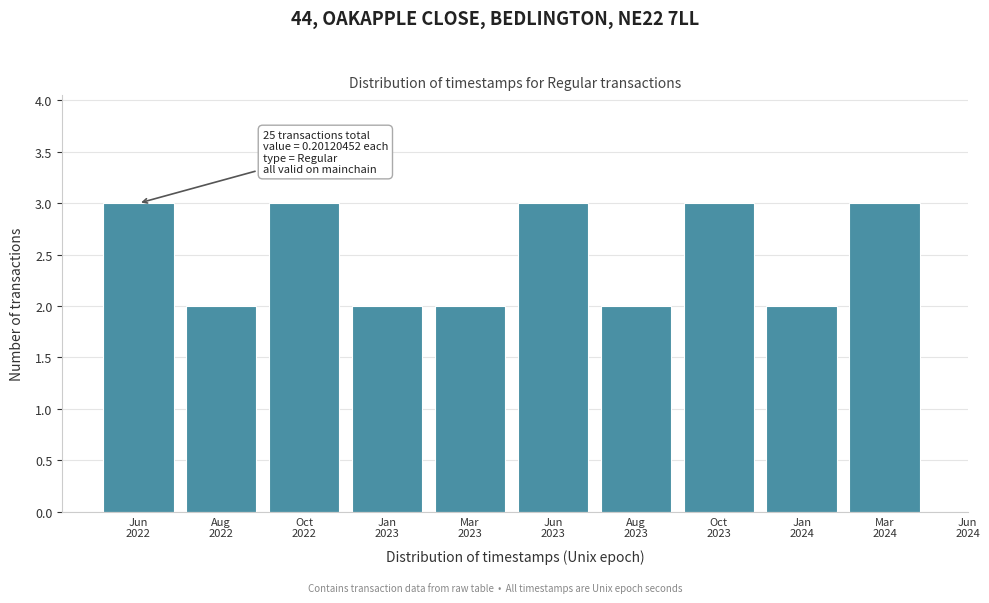

Reading right to left, what are all the values shown in this chart?

3	2	3	2	3	2	2	3	2	3